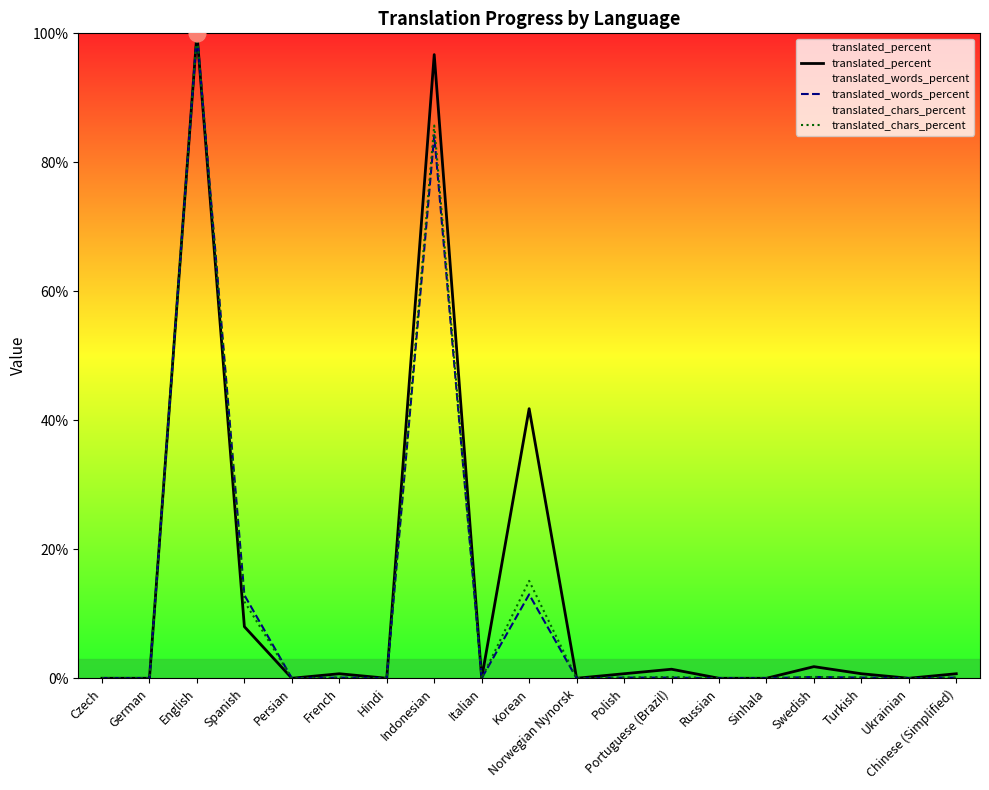

Between German and Indonesian, which series saw the biggest shift?

translated_percent